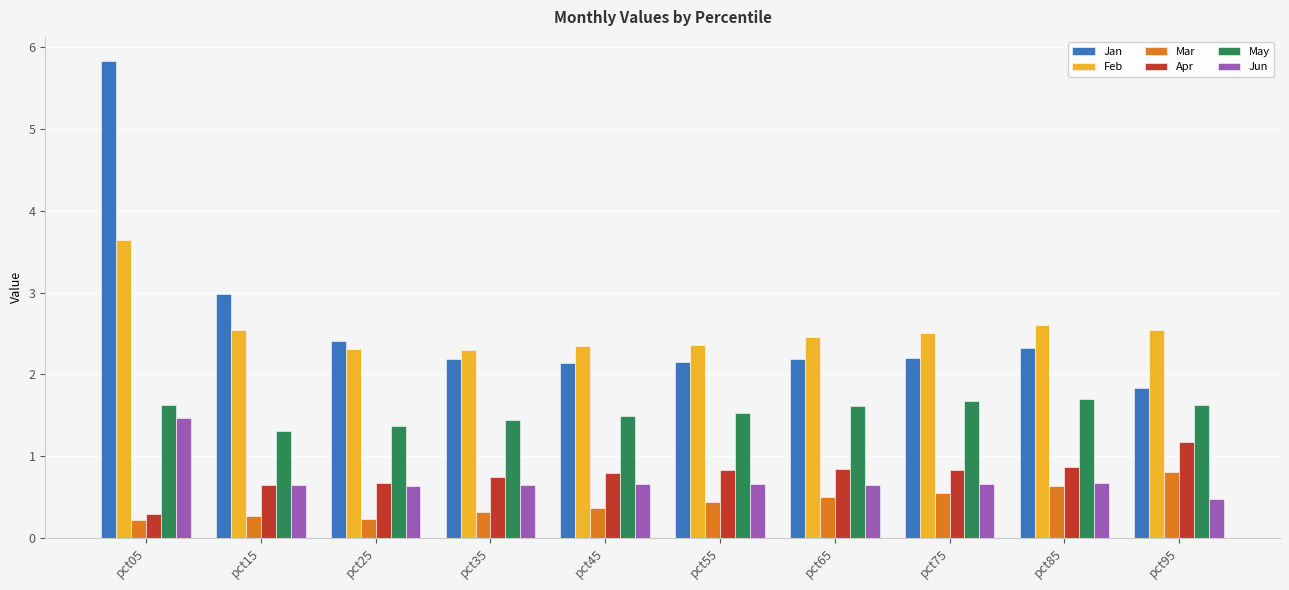

Which series has the widest spread of values?

Jan